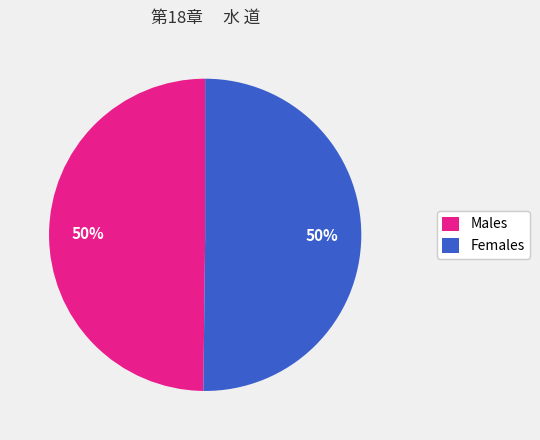

True or false: Females accounts for 56% of the total.

False